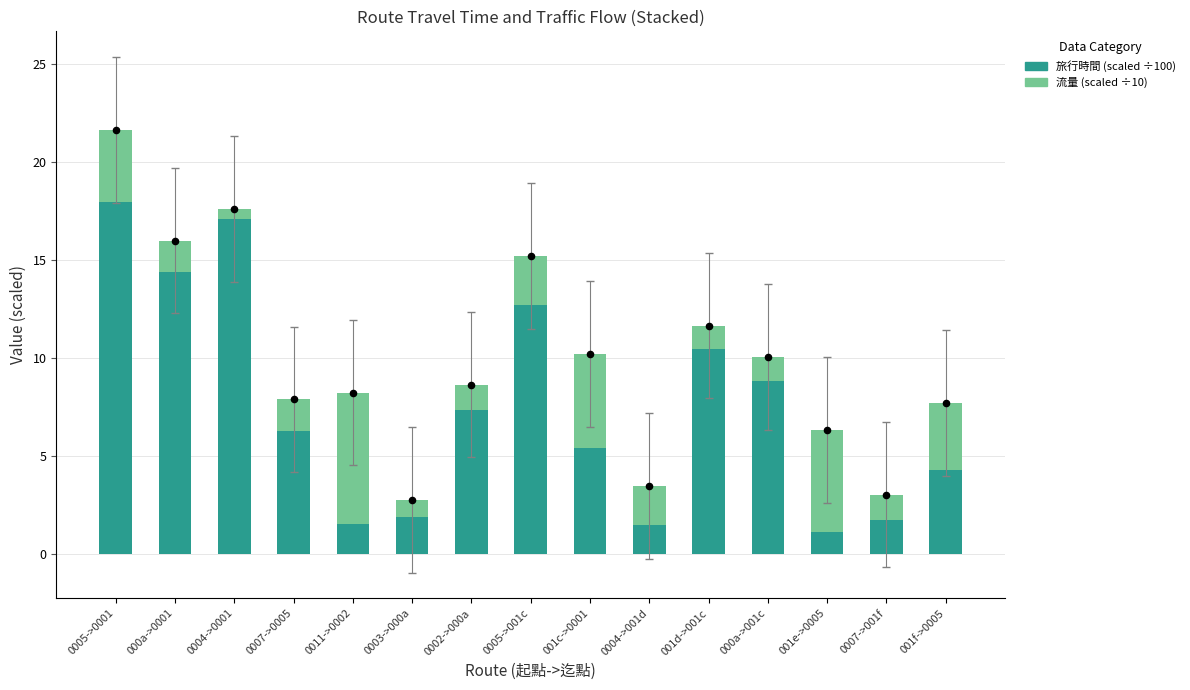

Which series contains the highest Y value?

旅行時間 (×0.01 sec)